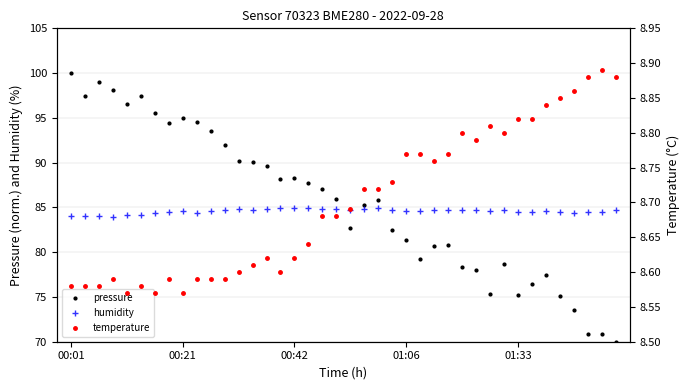

Is it true that humidity equals 133.9 at 27?

False